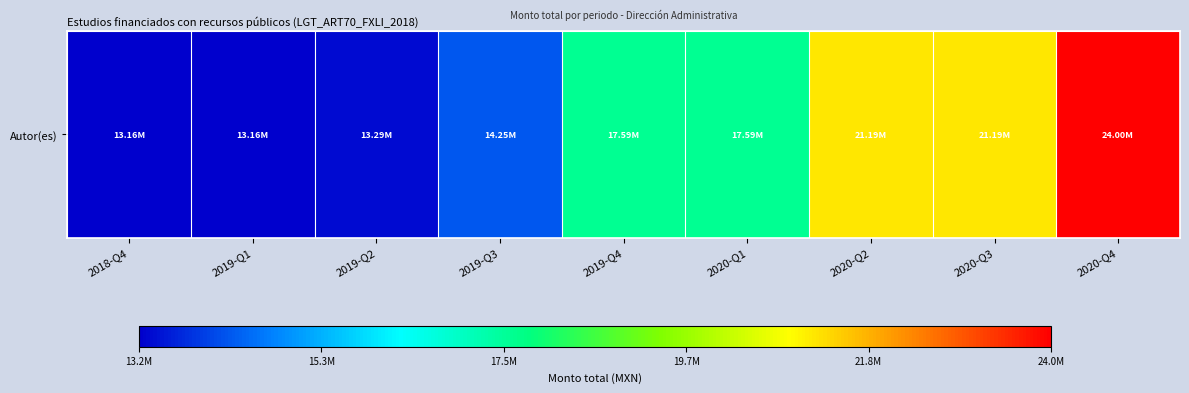

Rank the categories by value from lowest to highest.

2018-Q4, 2019-Q1, 2019-Q2, 2019-Q3, 2019-Q4, 2020-Q1, 2020-Q2, 2020-Q3, 2020-Q4